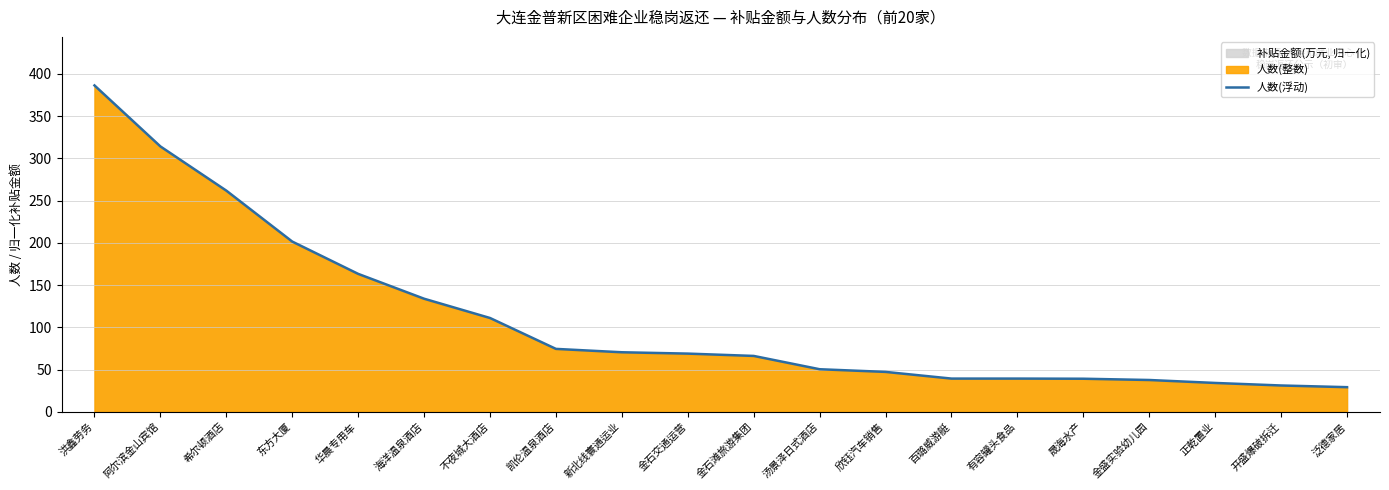

Rank the categories by value from highest to lowest.

洪鑫劳务, 阿尔滨金山宾馆, 希尔顿酒店, 东方大厦, 华晨专用车, 海洋温泉酒店, 不夜城大酒店, 凯伦温泉酒店, 新北线寰通运业, 金石交通运营, 金石滩旅游集团, 汤景泽日式酒店, 欣钰汽车销售, 百璐威游艇, 有容罐头食品, 晟海水产, 金盛实验幼儿园, 正乾置业, 开盛爆破拆迁, 泛德家居